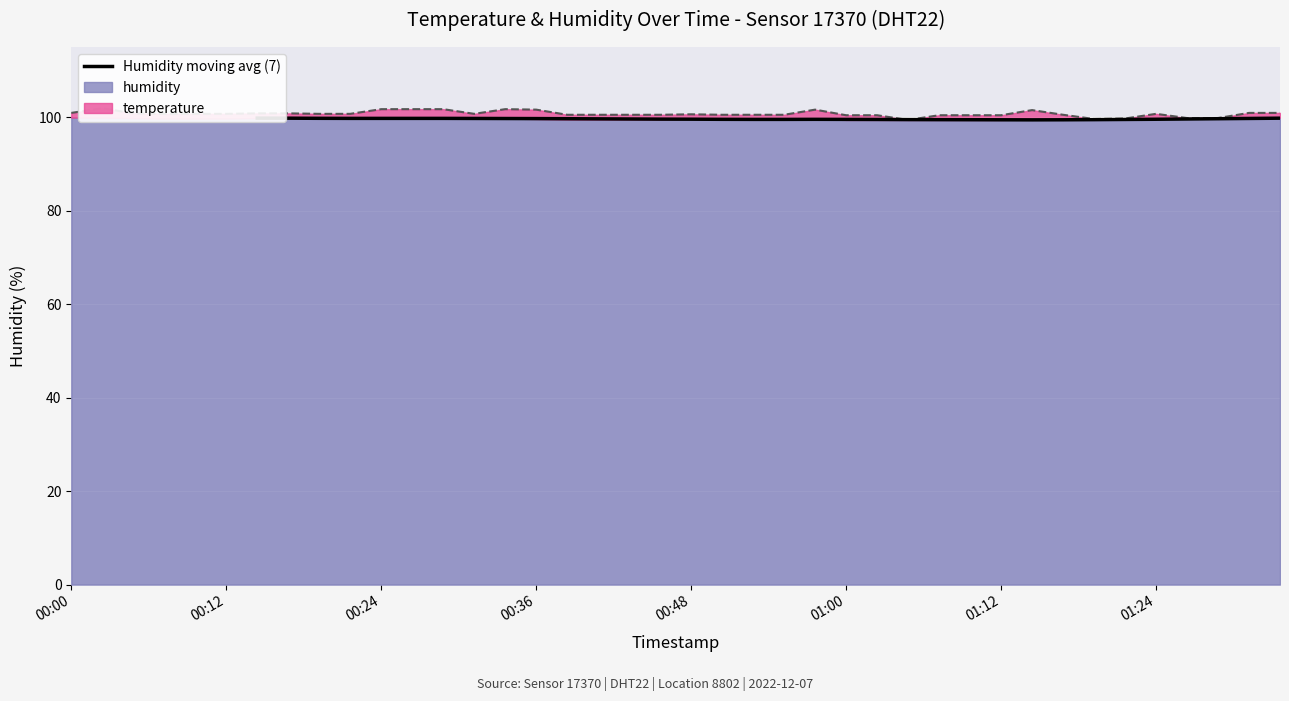

How many intersections are there between Temp scaled overlay and Humidity moving avg (7)?

2